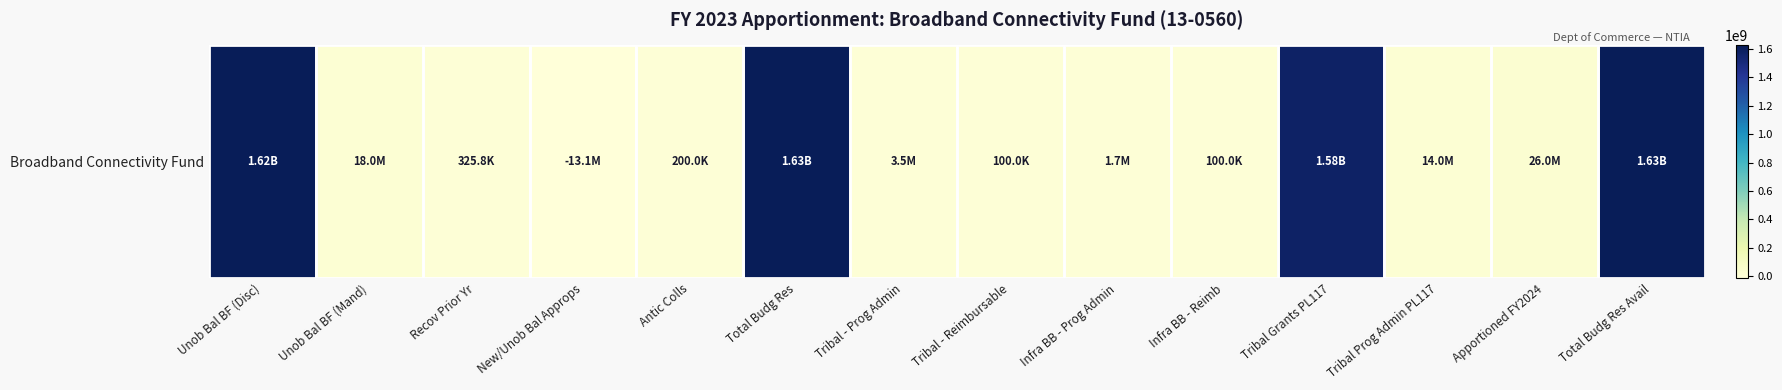

List the labels in order of value, smallest first.

New/Unob Bal Approps, Tribal - Reimbursable, Infra BB - Reimb, Antic Colls, Recov Prior Yr, Infra BB - Prog Admin, Tribal - Prog Admin, Tribal Prog Admin PL117, Unob Bal BF (Mand), Apportioned FY2024, Tribal Grants PL117, Unob Bal BF (Disc), Total Budg Res, Total Budg Res Avail